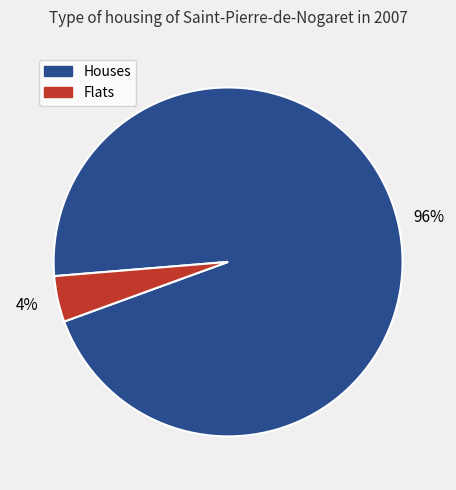

How many slices are in this pie chart?

2